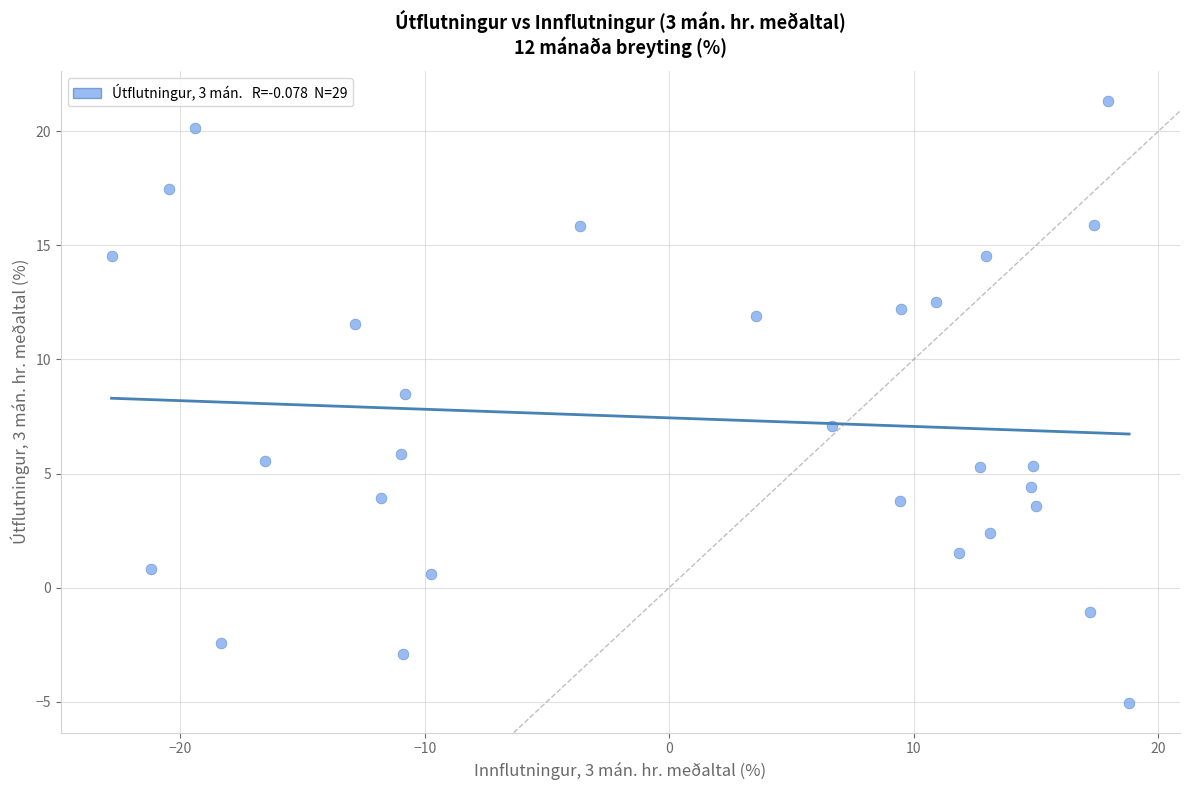

What Y value in the scatter plot is closest to 8?

8.5